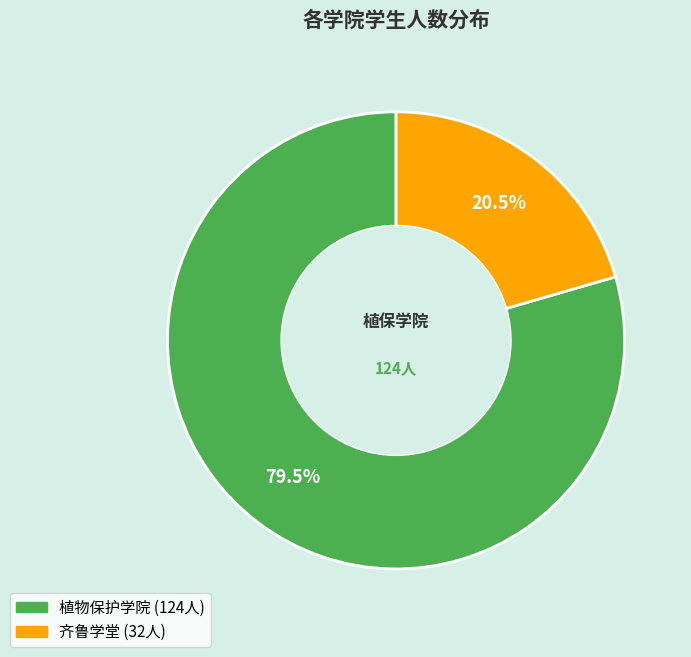

True or false: 齐鲁学堂 accounts for 27% of the total.

False